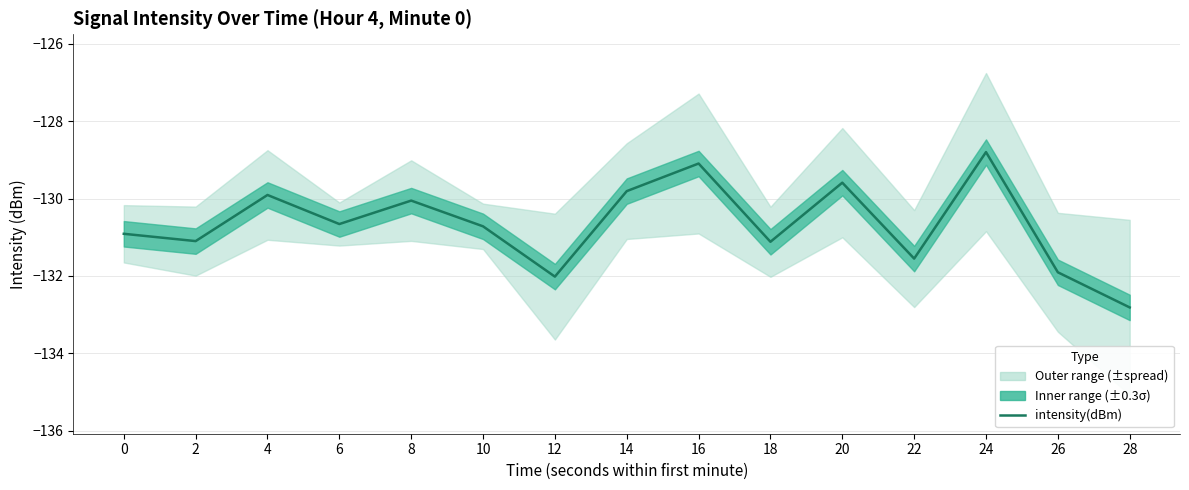

Reading left to right, transcribe all the data shown in this chart.

-130.9	-131.1	-129.9	-130.7	-130.1	-130.7	-132.0	-129.8	-129.1	-131.1	-129.6	-131.6	-128.8	-131.9	-132.8